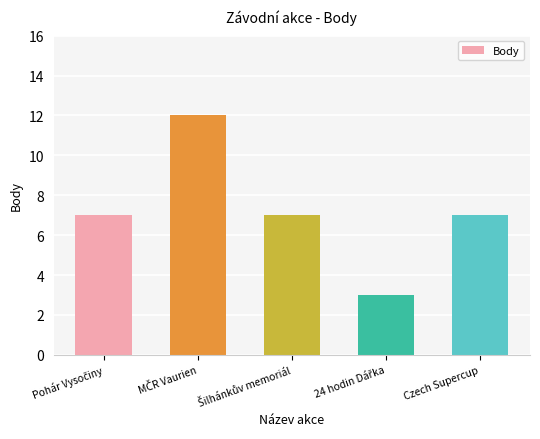

What position from the right is Czech Supercup?

1